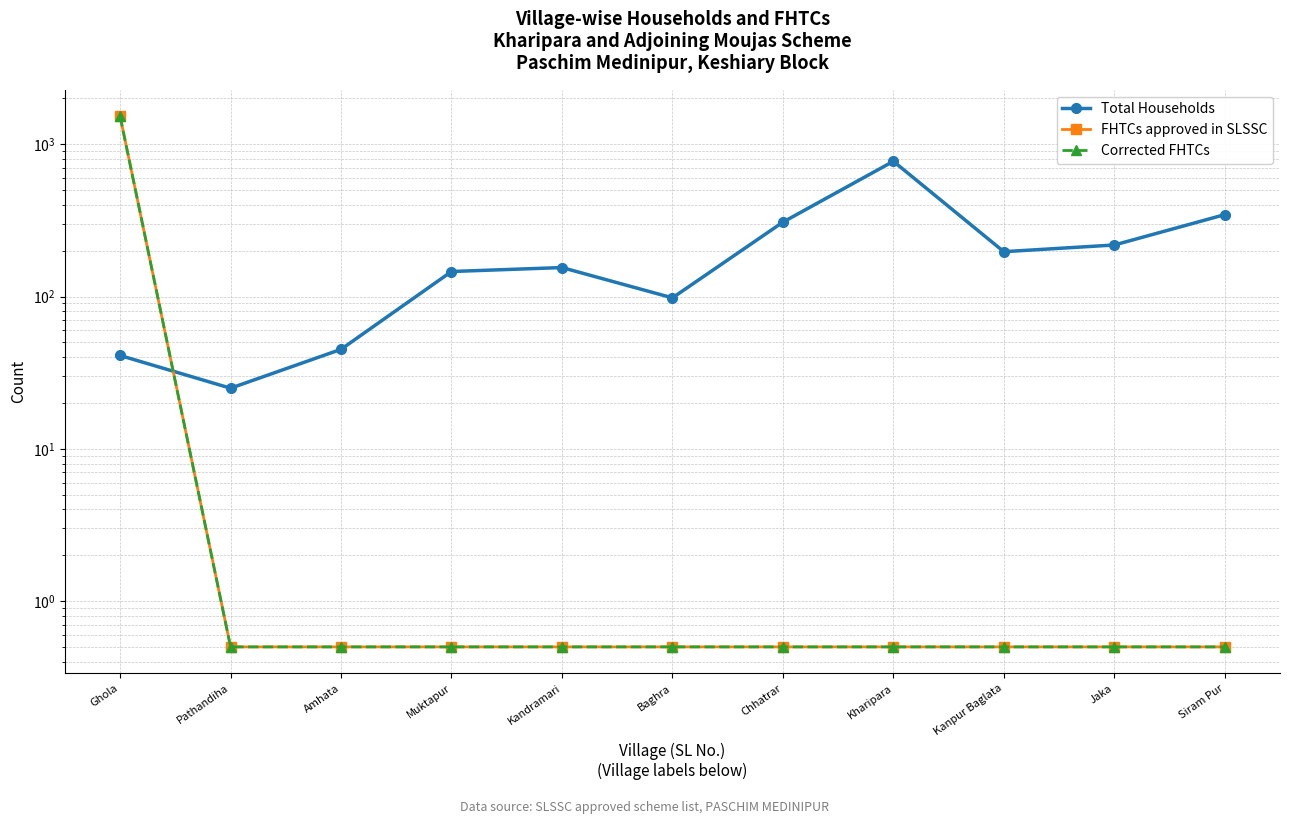

In Total Households, how many points are higher than both neighbors (excluding endpoints)?

2